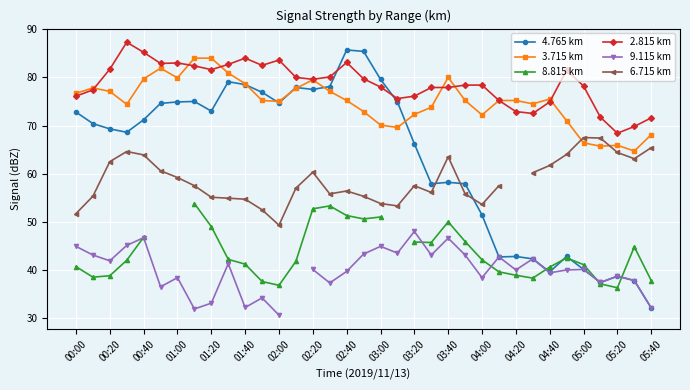

How many data points in 3.715 km are above 75?

20